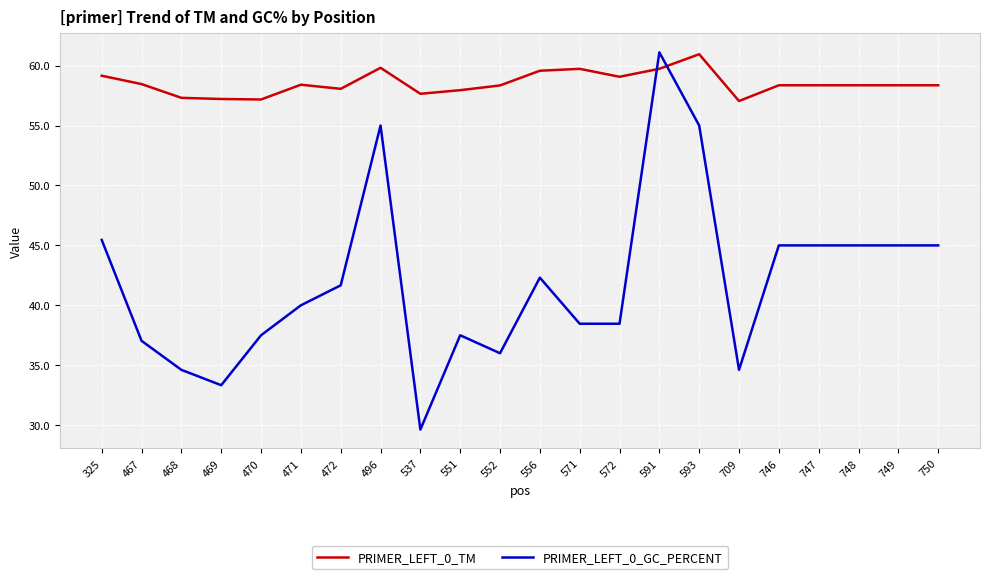

Is this an area chart (filled region under the line)?

No